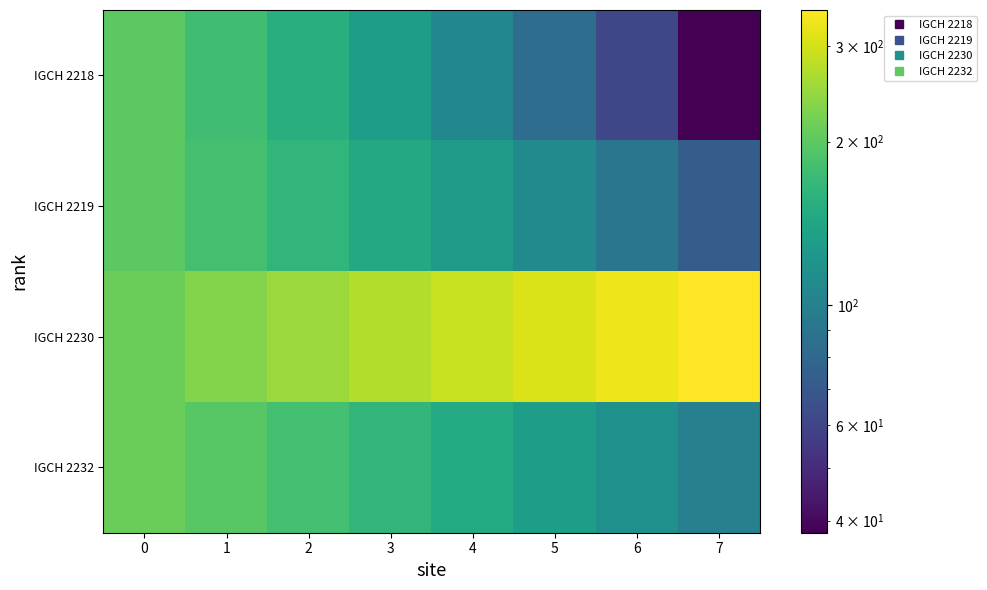

Reading right to left, what are all the values shown in this chart?

IGCH 2218: 7=38.0	6=61.1	5=84.3	4=107.4	3=130.6	2=153.7	1=176.9	0=200.0
IGCH 2219: 7=73.0	6=91.1	5=109.3	4=127.4	3=145.6	2=163.7	1=181.9	0=200.0
IGCH 2230: 7=350.0	6=330.3	5=310.6	4=290.9	3=271.1	2=251.4	1=231.7	0=212.0
IGCH 2232: 7=100.0	6=116.0	5=132.0	4=148.0	3=164.0	2=180.0	1=196.0	0=212.0